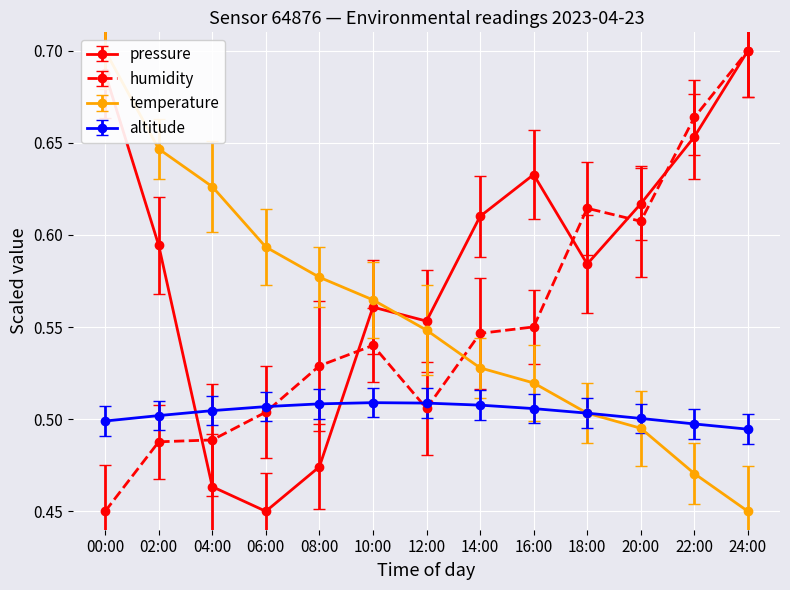

At how many categories does at least one series exceed 0?

13